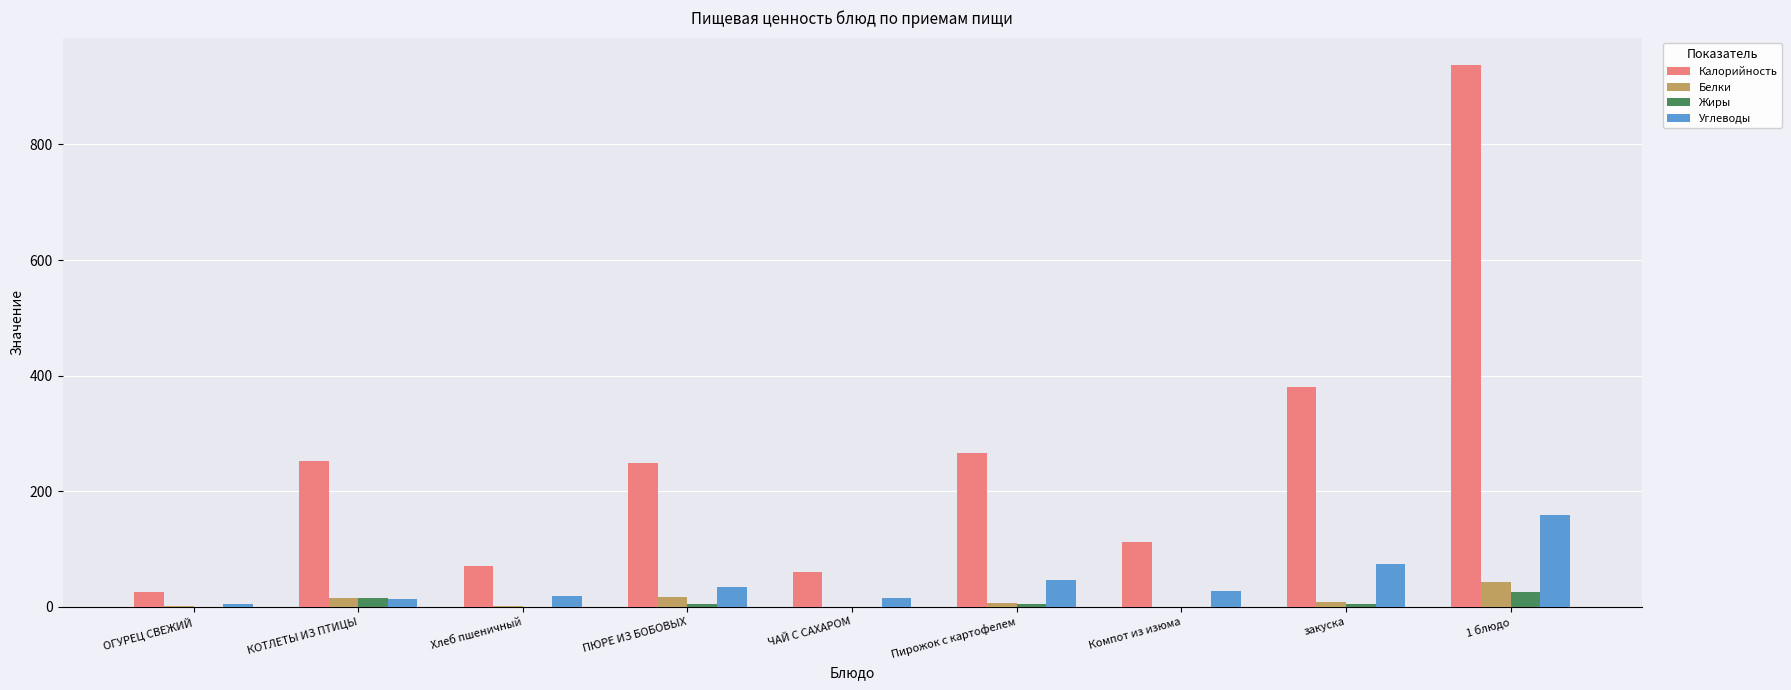

True or false: Калорийность has a value of 421.7 at ПЮРЕ ИЗ БОБОВЫХ.

False